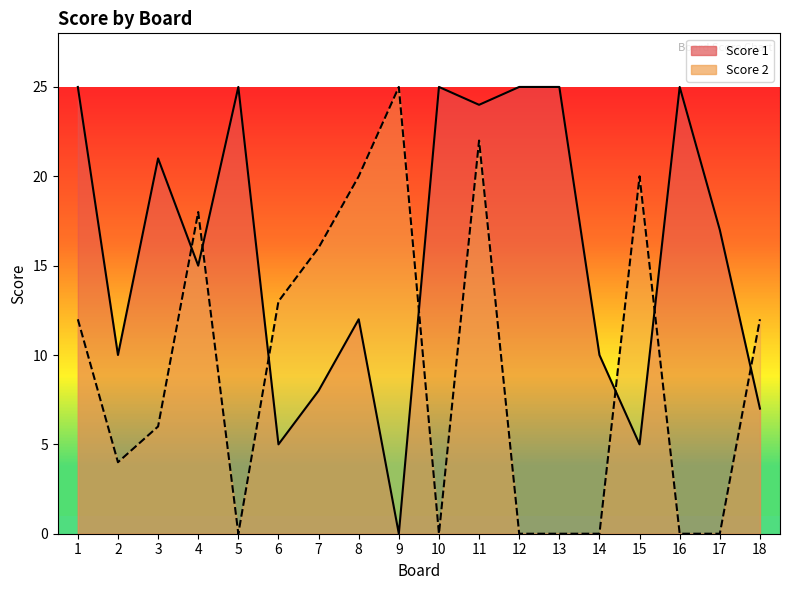

At which category does Score 2 reach its first local peak?

4